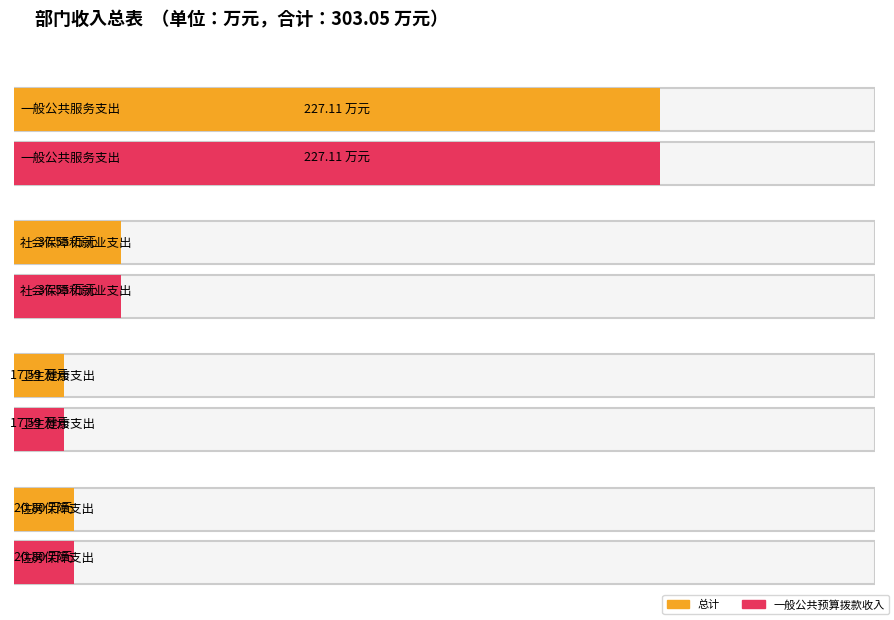

What is the label of the 1st bar from the left?

一般公共服务支出